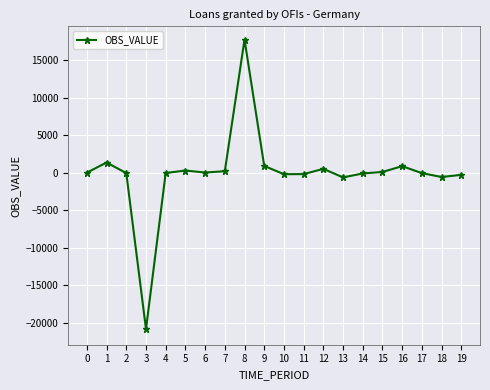

What is the smallest value displayed?

-20848